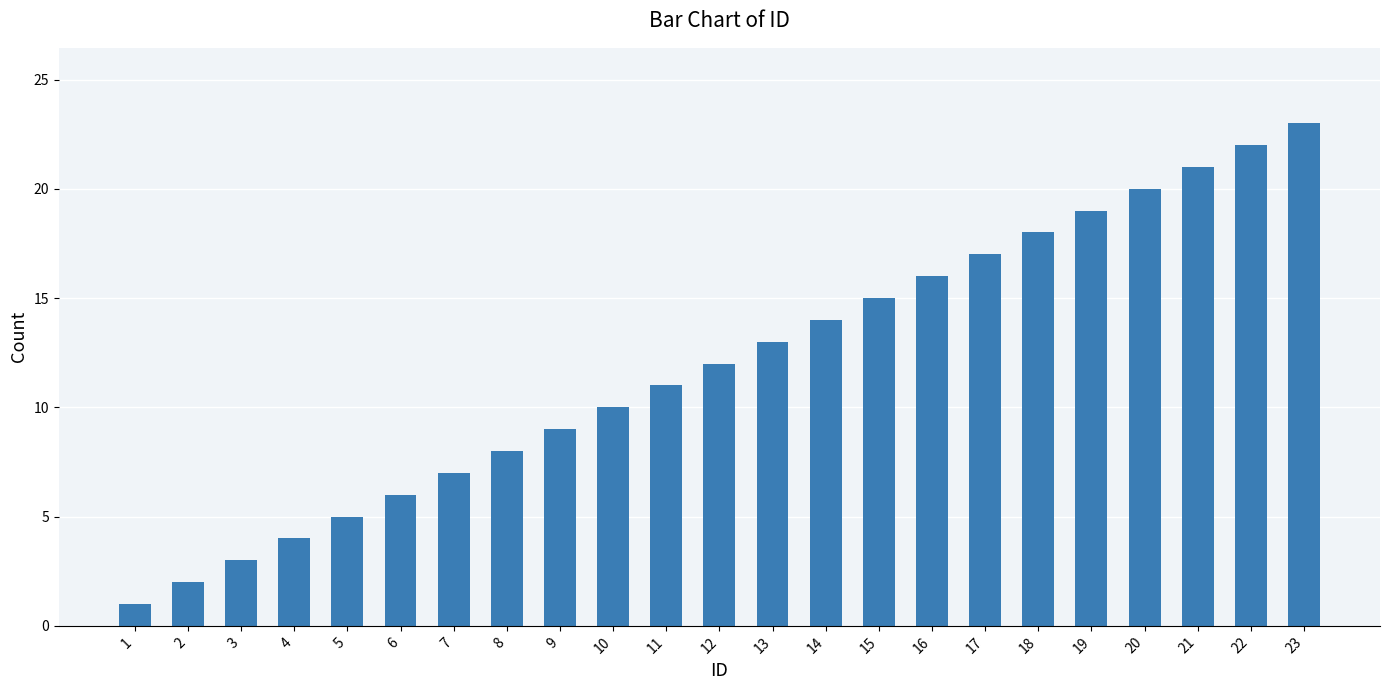

Reading right to left, list all the values displayed in this chart.

23	22	21	20	19	18	17	16	15	14	13	12	11	10	9	8	7	6	5	4	3	2	1